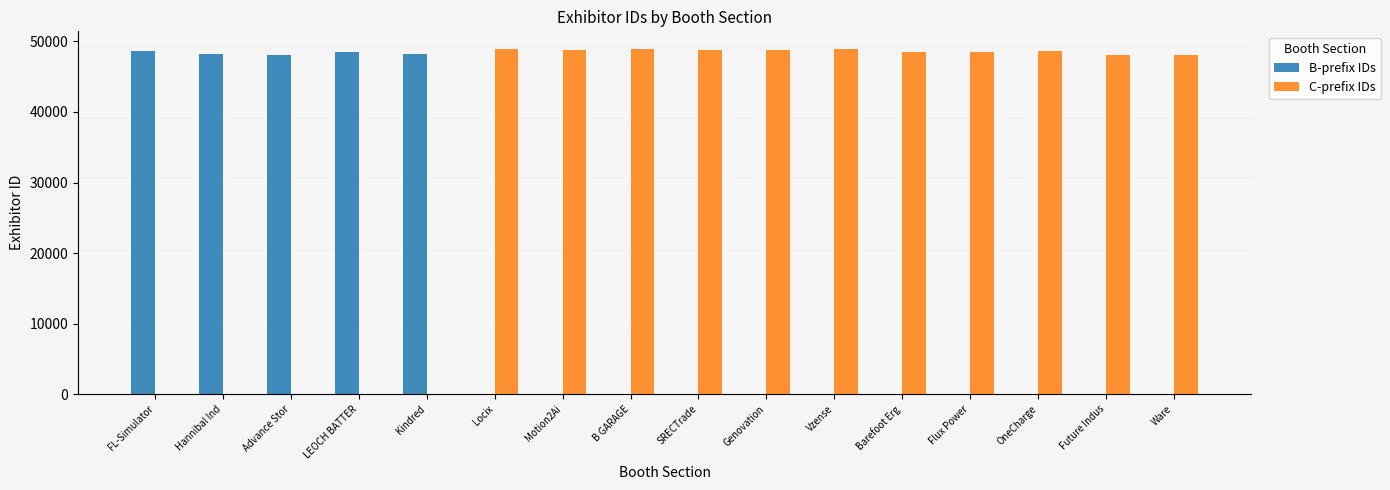

What is the total value across all series at Genovation?

48831